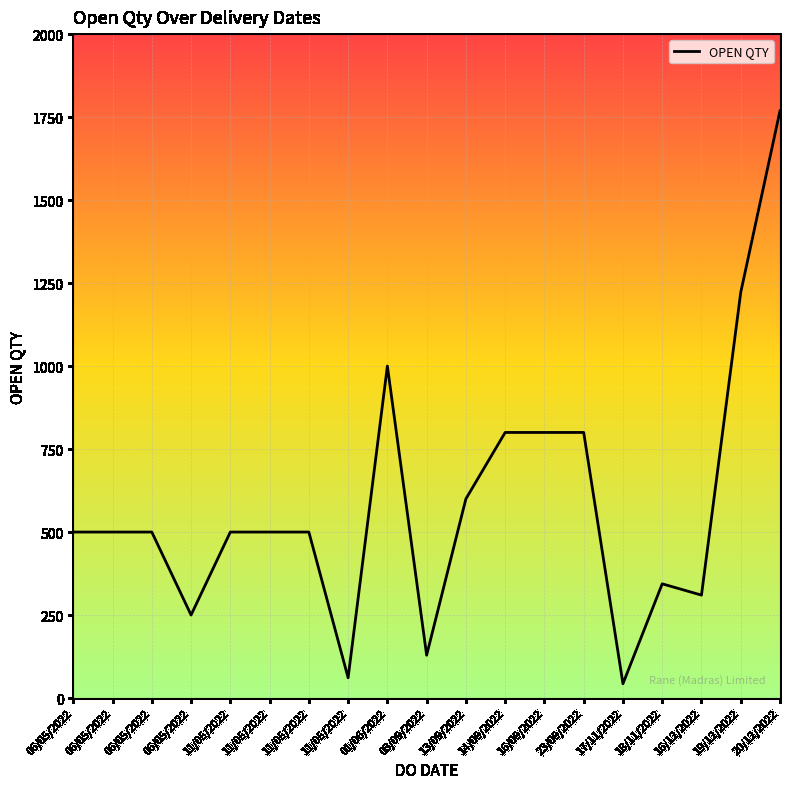

Which has a higher value, 23/09/2022 or 16/12/2022?

23/09/2022